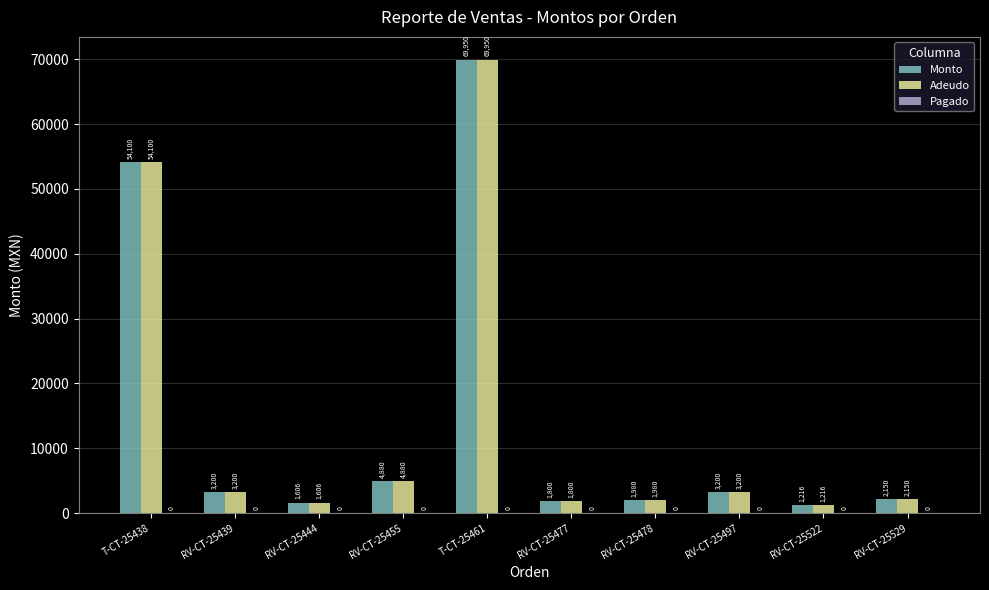

Is it true that Adeudo equals 1800 at RV-CT-25477?

True